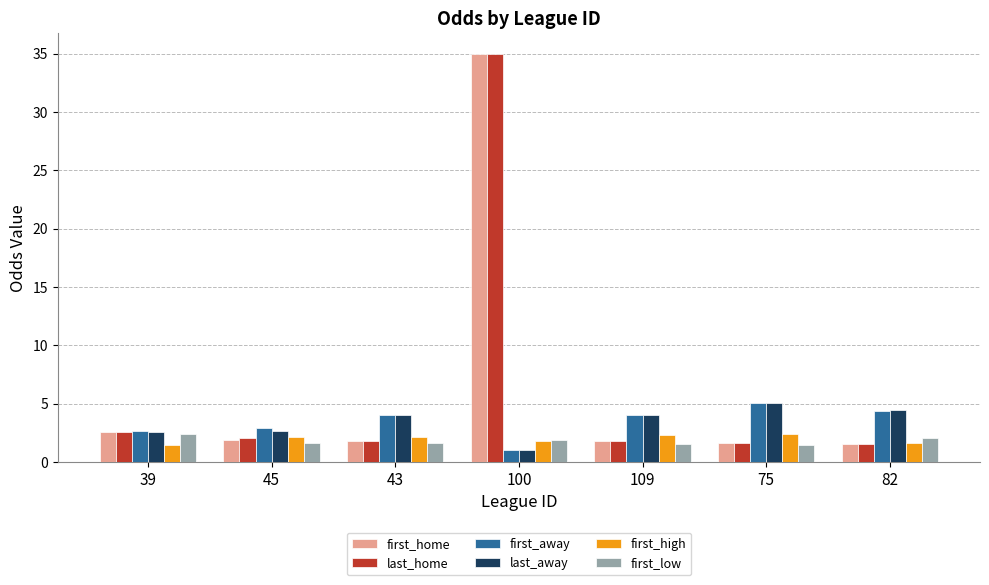

What is the average value of the first_home series?

6.6